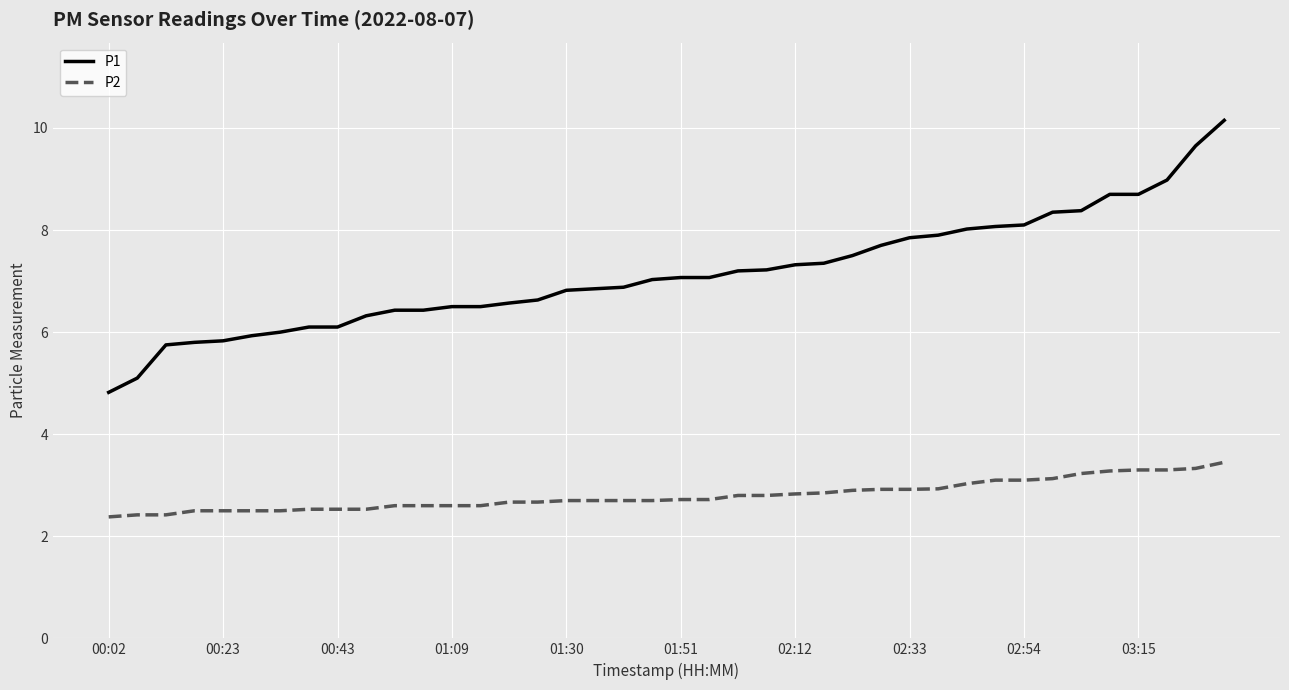

What are all the series names shown in the legend?

P1, P2